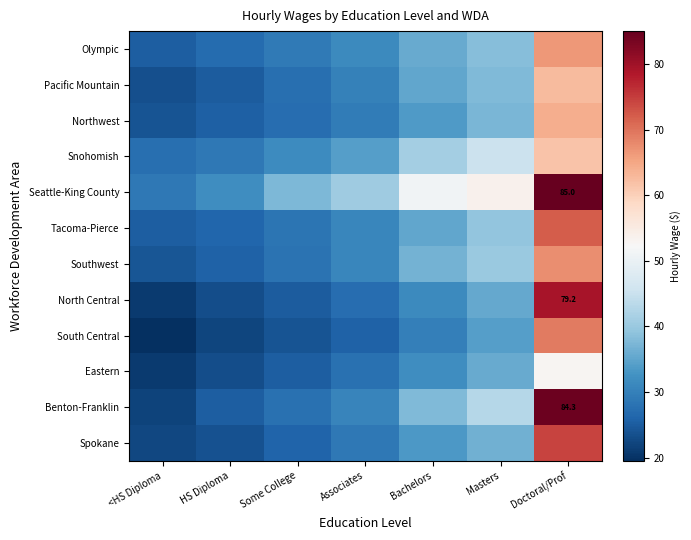

What is the total value across all series at Associates?

367.5